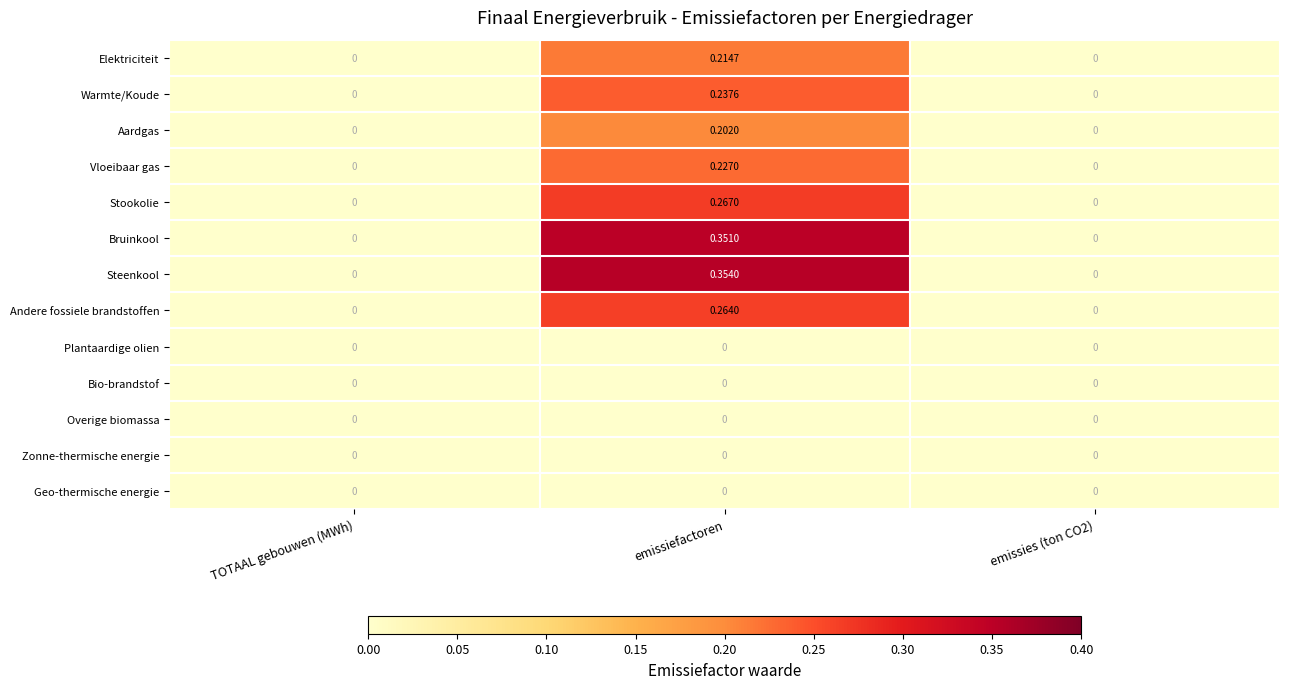

Which series has the widest spread of values?

Steenkool